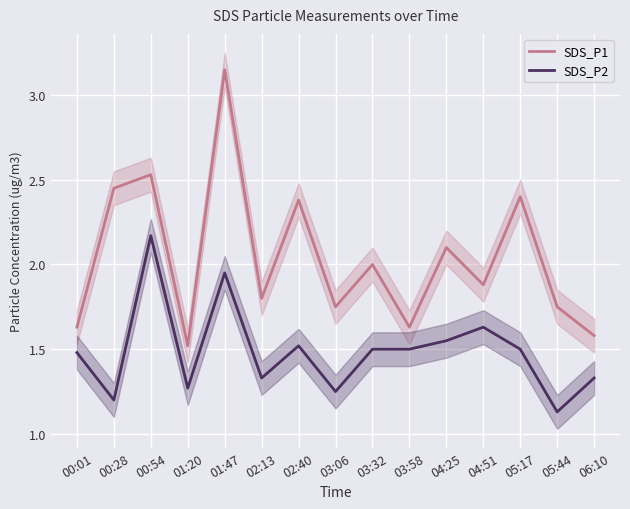

True or false: SDS_P1 has a value of 3.0 at 02:13.

False